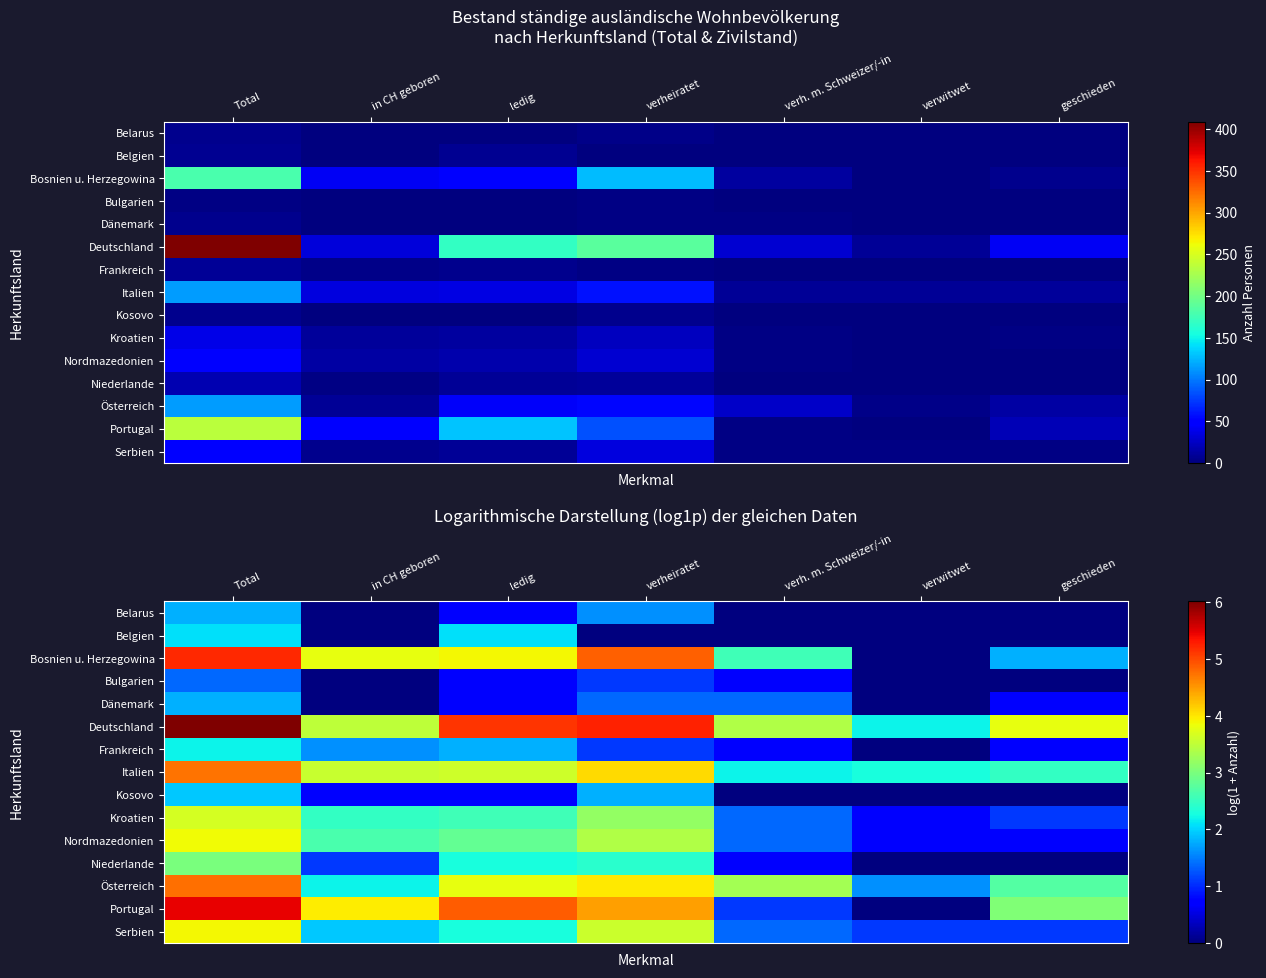

Is it true that Bosnien u. Herzegowina equals 1.7 at Total?

False